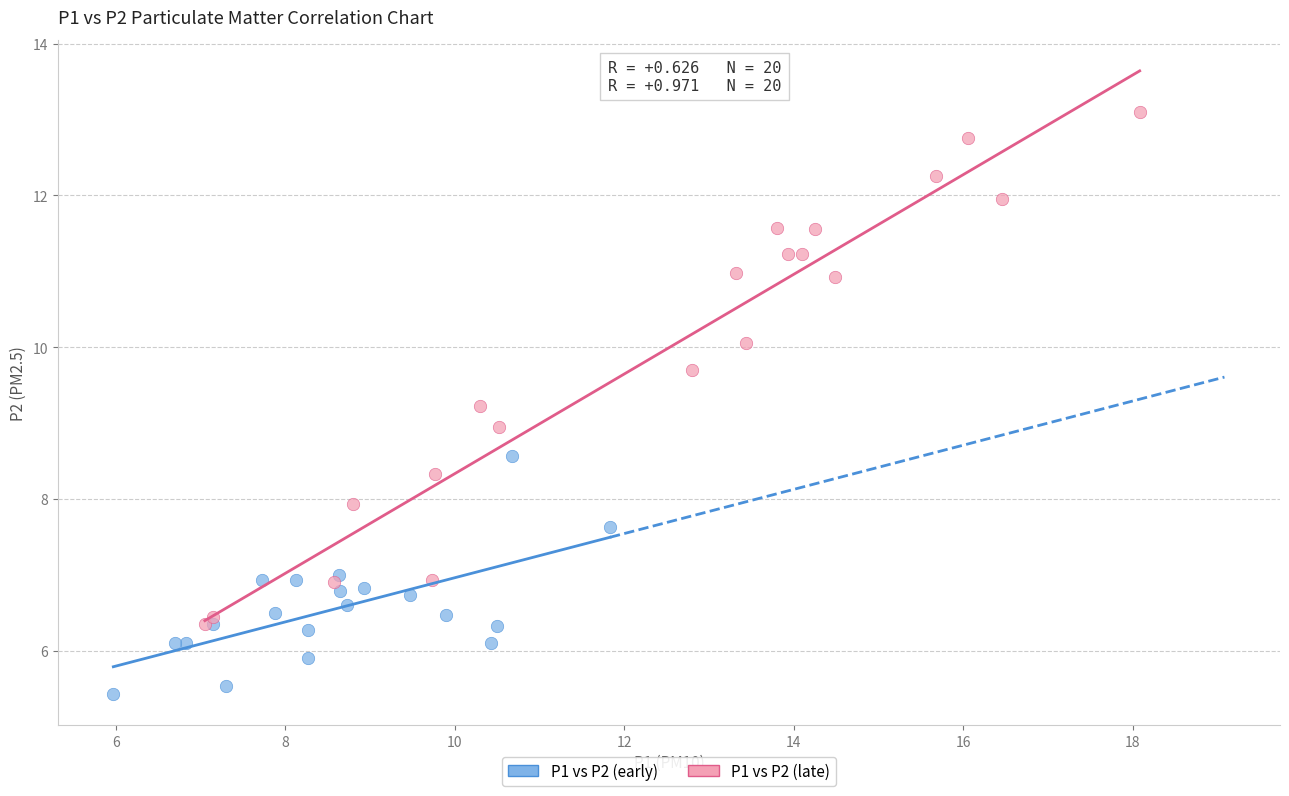

Which series has the widest spread of Y values?

P1 vs P2 (late)